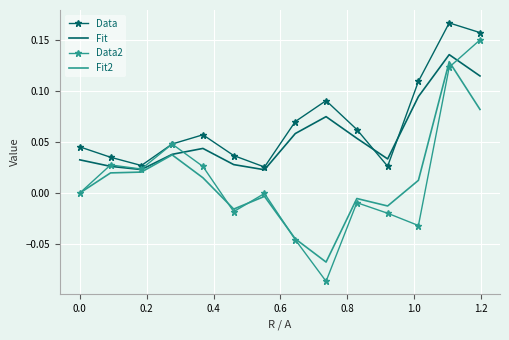

Which series has the largest total across all categories?

Data